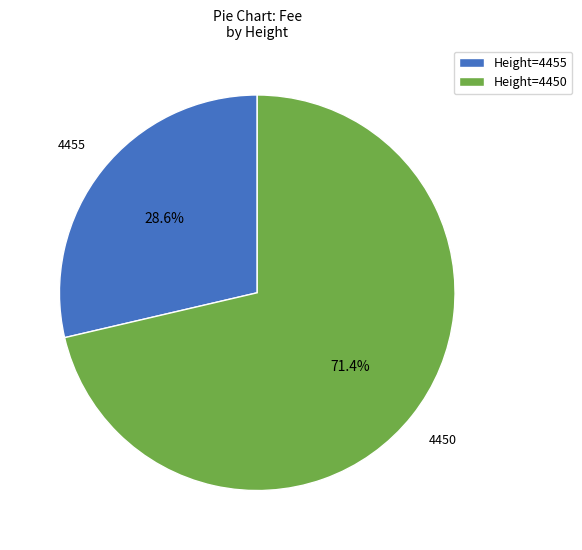

How many slices are in this pie chart?

2